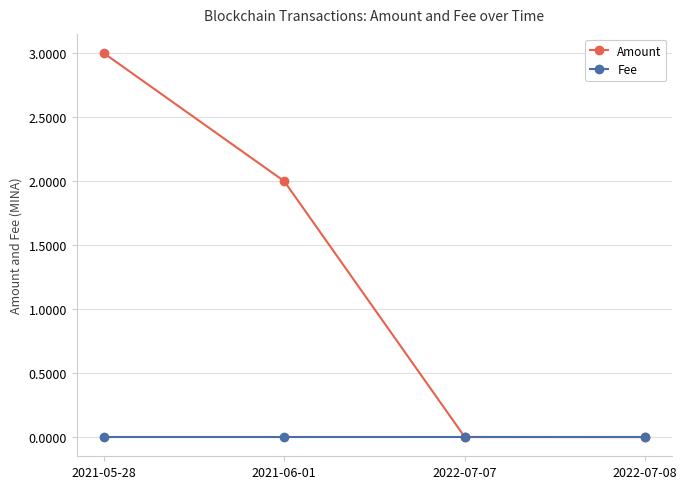

How many lines are shown in the chart?

2